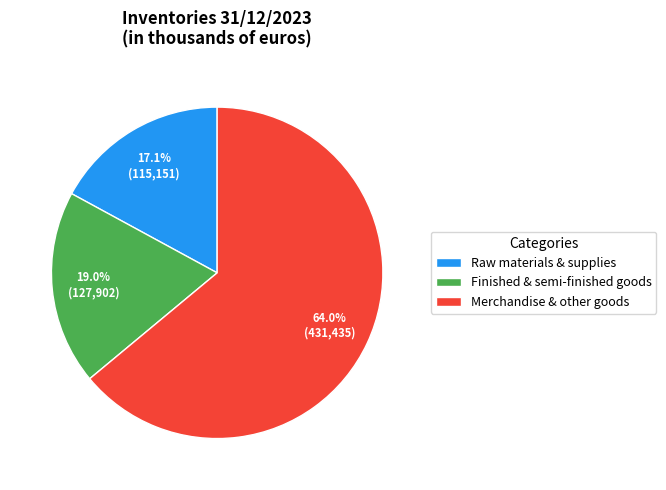

How many segments does this pie chart have?

3